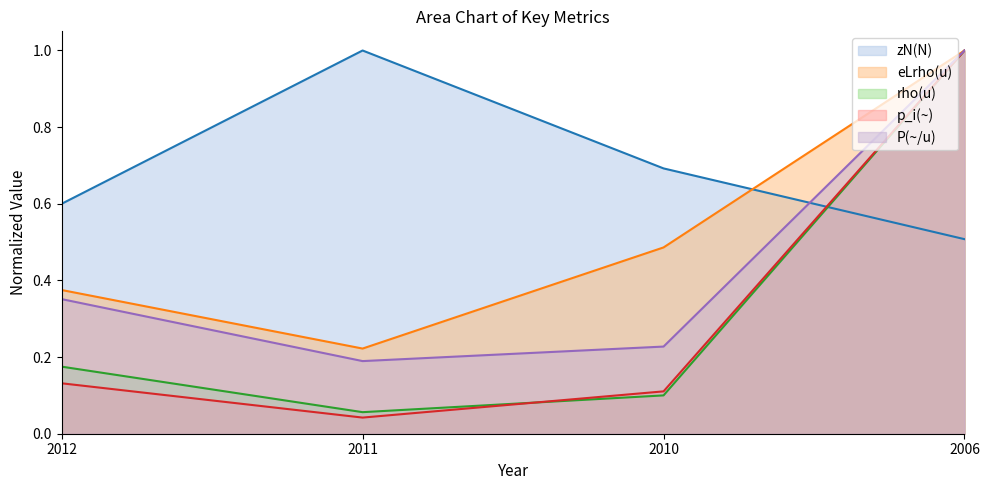

What is the total value across all series at 2012?

1.6